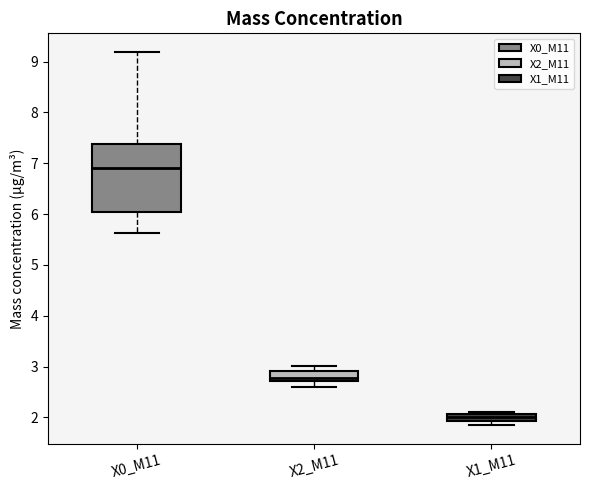

Comparing the boxes themselves (not the whiskers), which one is the tallest?

X0_M11